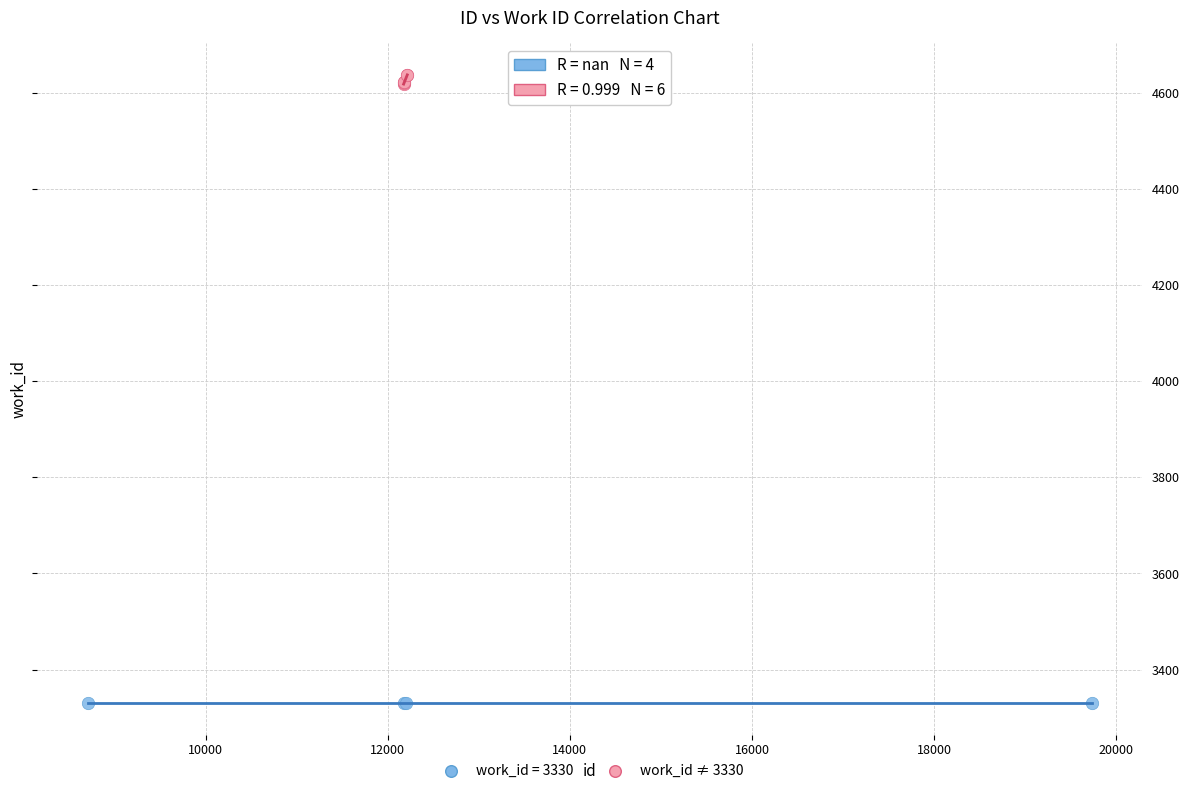

Which series contains the lowest Y value?

work_id = 3330